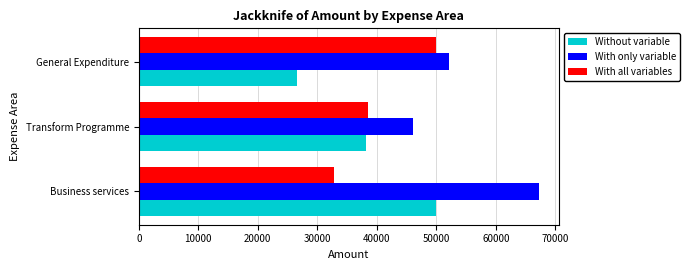

At which label is With all variables closest to 41438?

Transform Programme